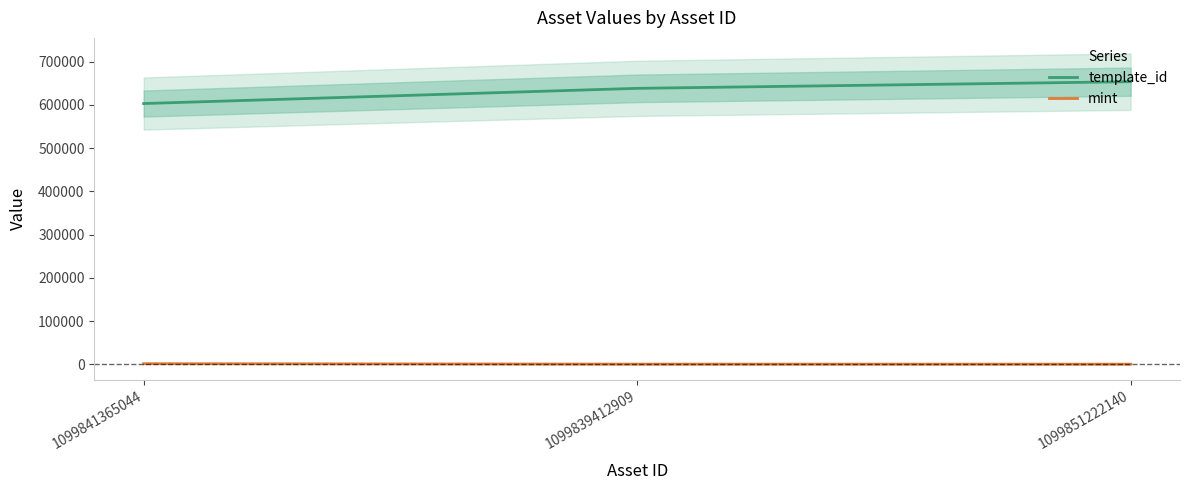

What is the minimum value for mint?

150